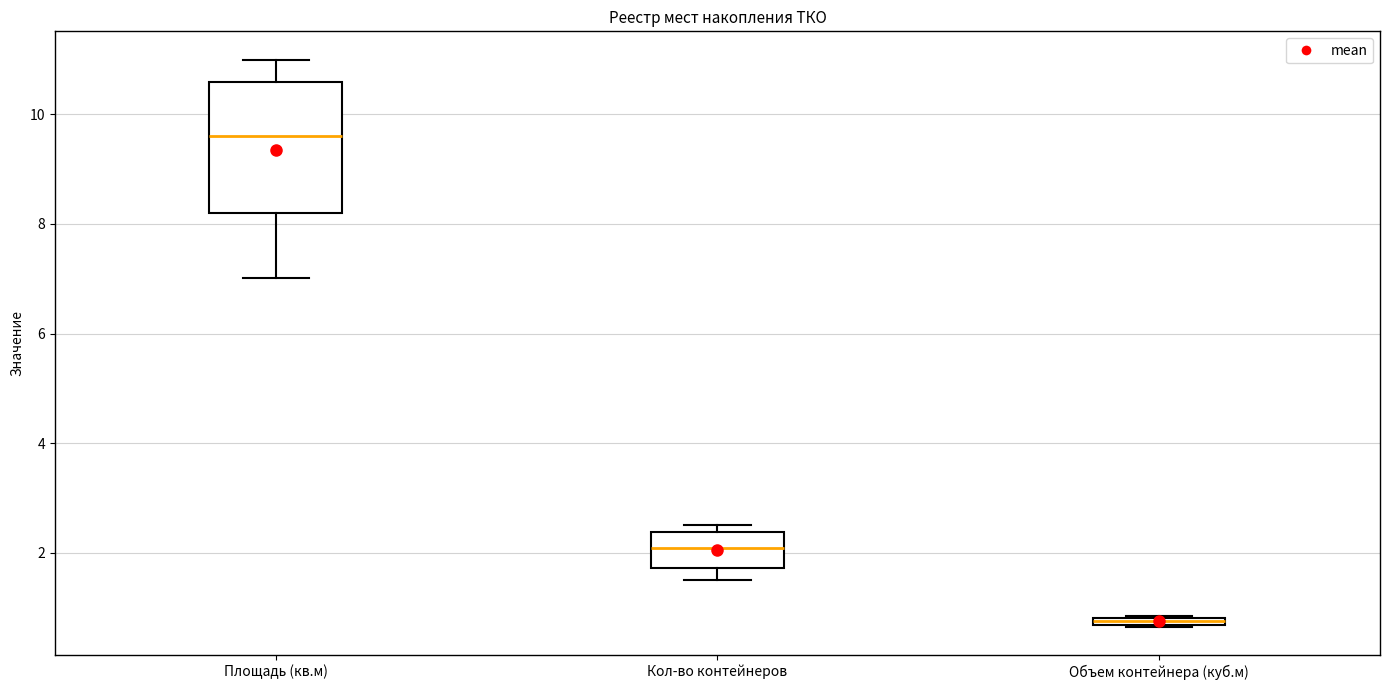

Which box has the highest median line?

Площадь (кв.м)